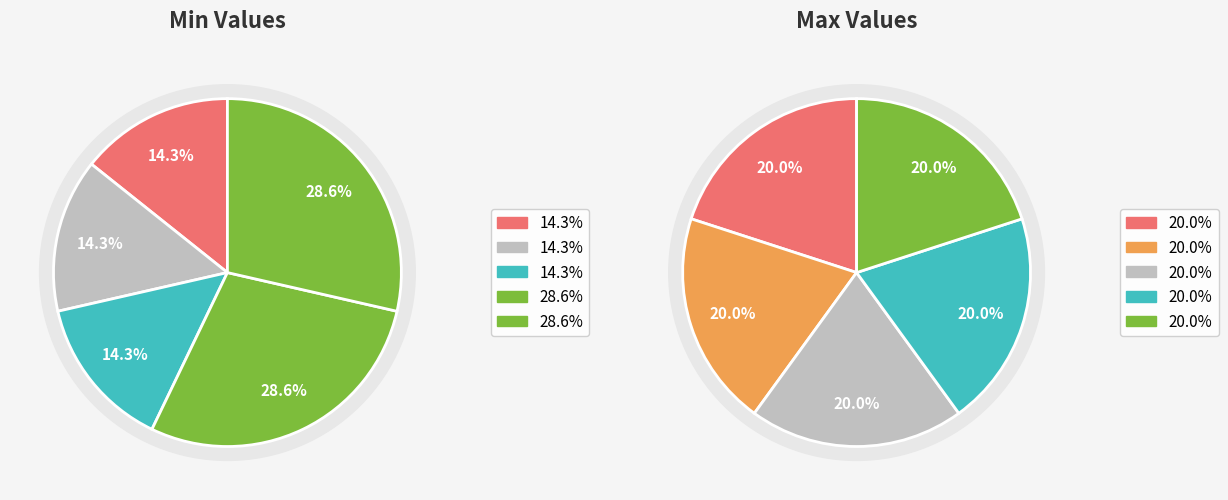

Does 3 represent more than half of the total?

No